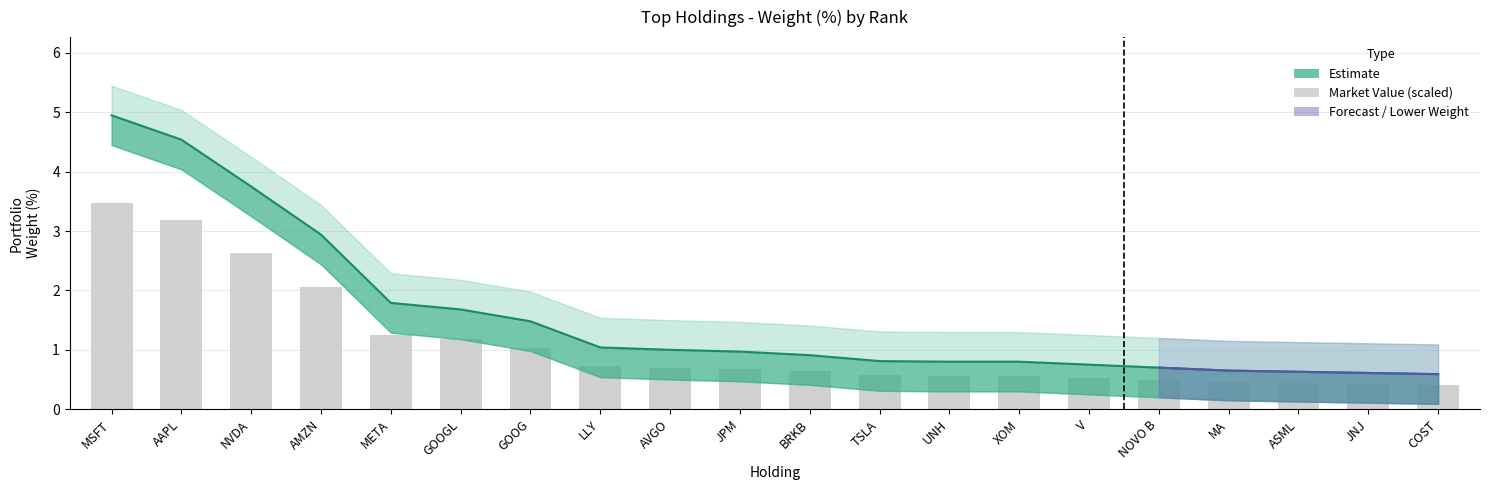

What is the difference between the maximum and minimum values?

3.1